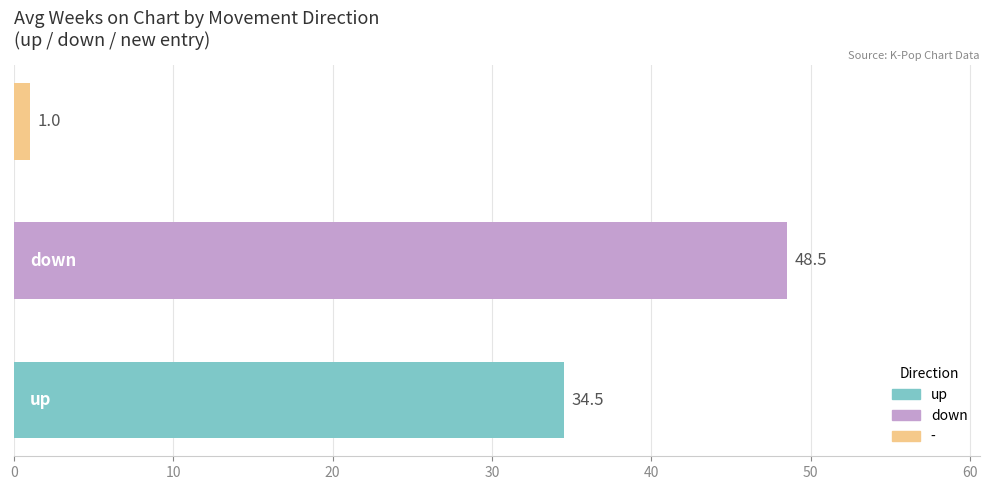

What is the sum of all values?

84.0